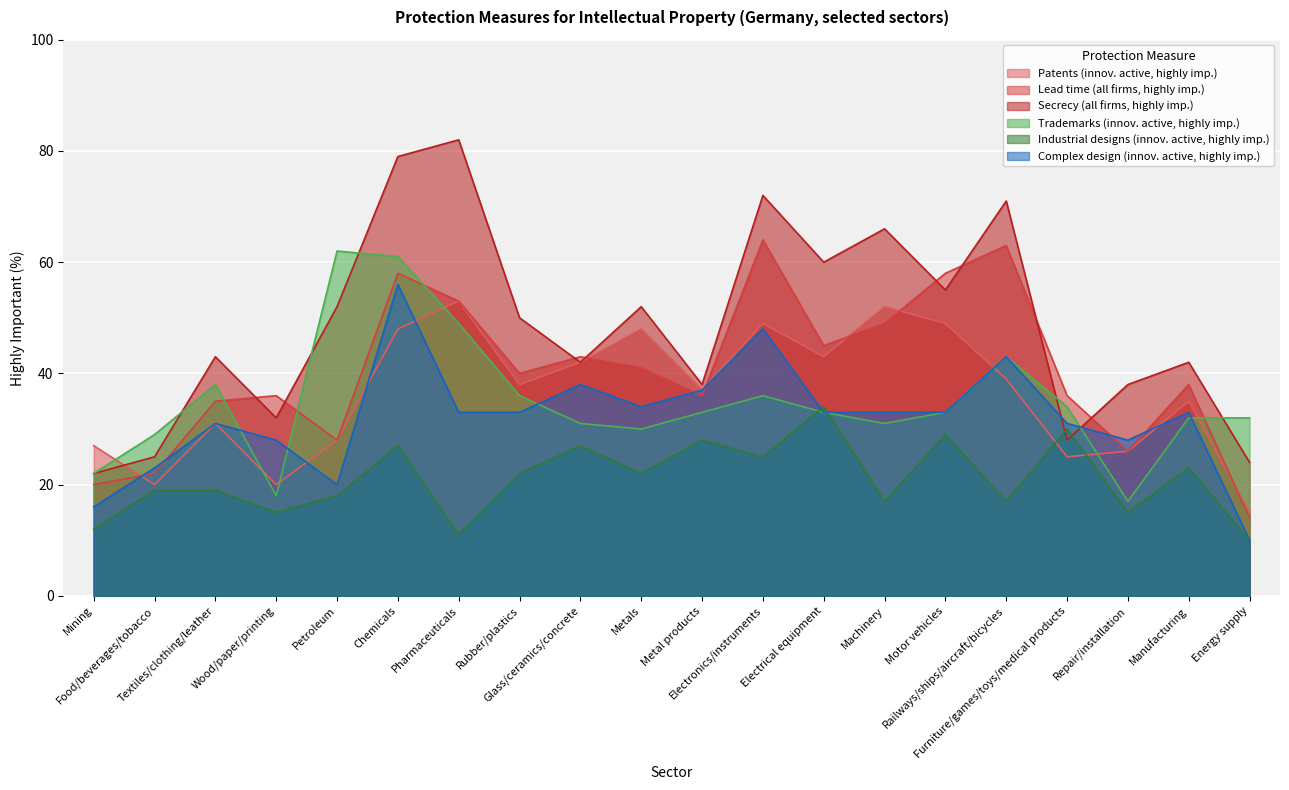

In Trademarks (innov. active, highly imp.), how many points are higher than both neighbors (excluding endpoints)?

4